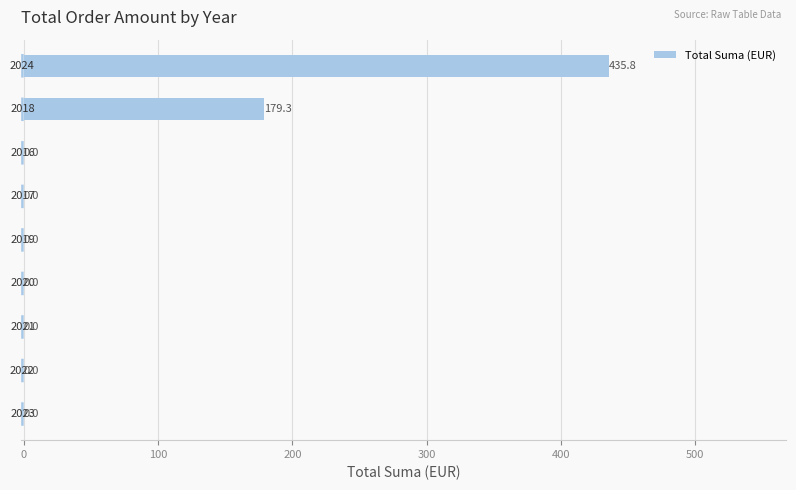

What is the maximum value shown in the chart?

435.8